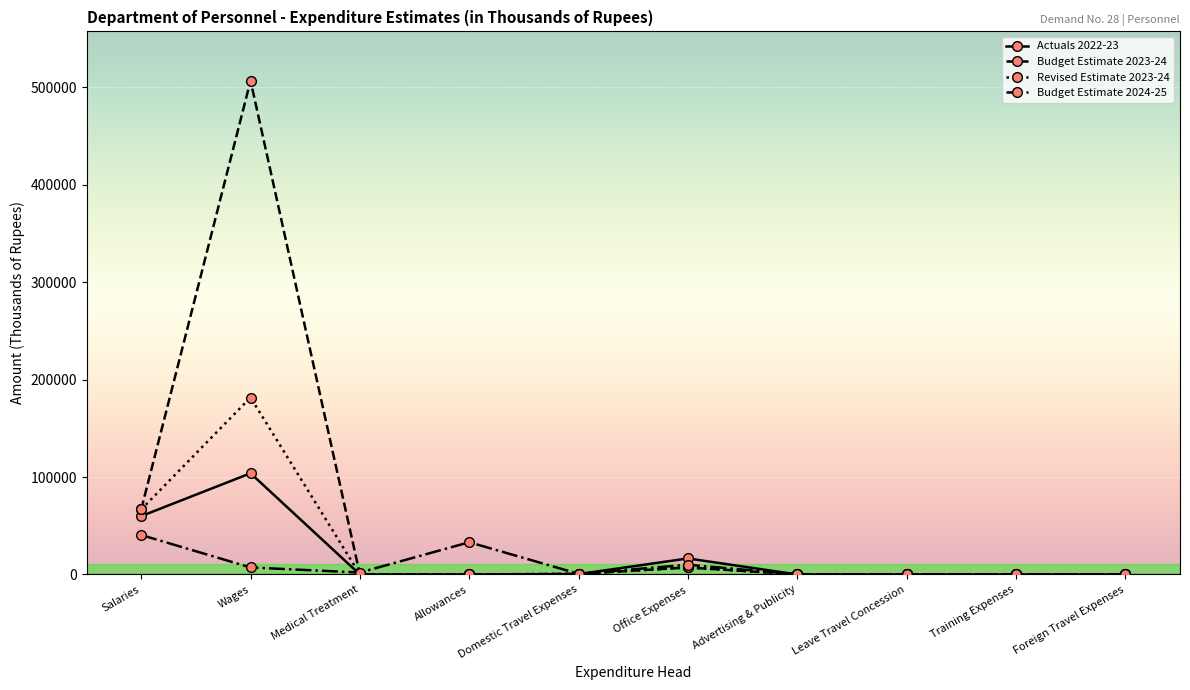

At which category is the sum across all series the highest?

Wages